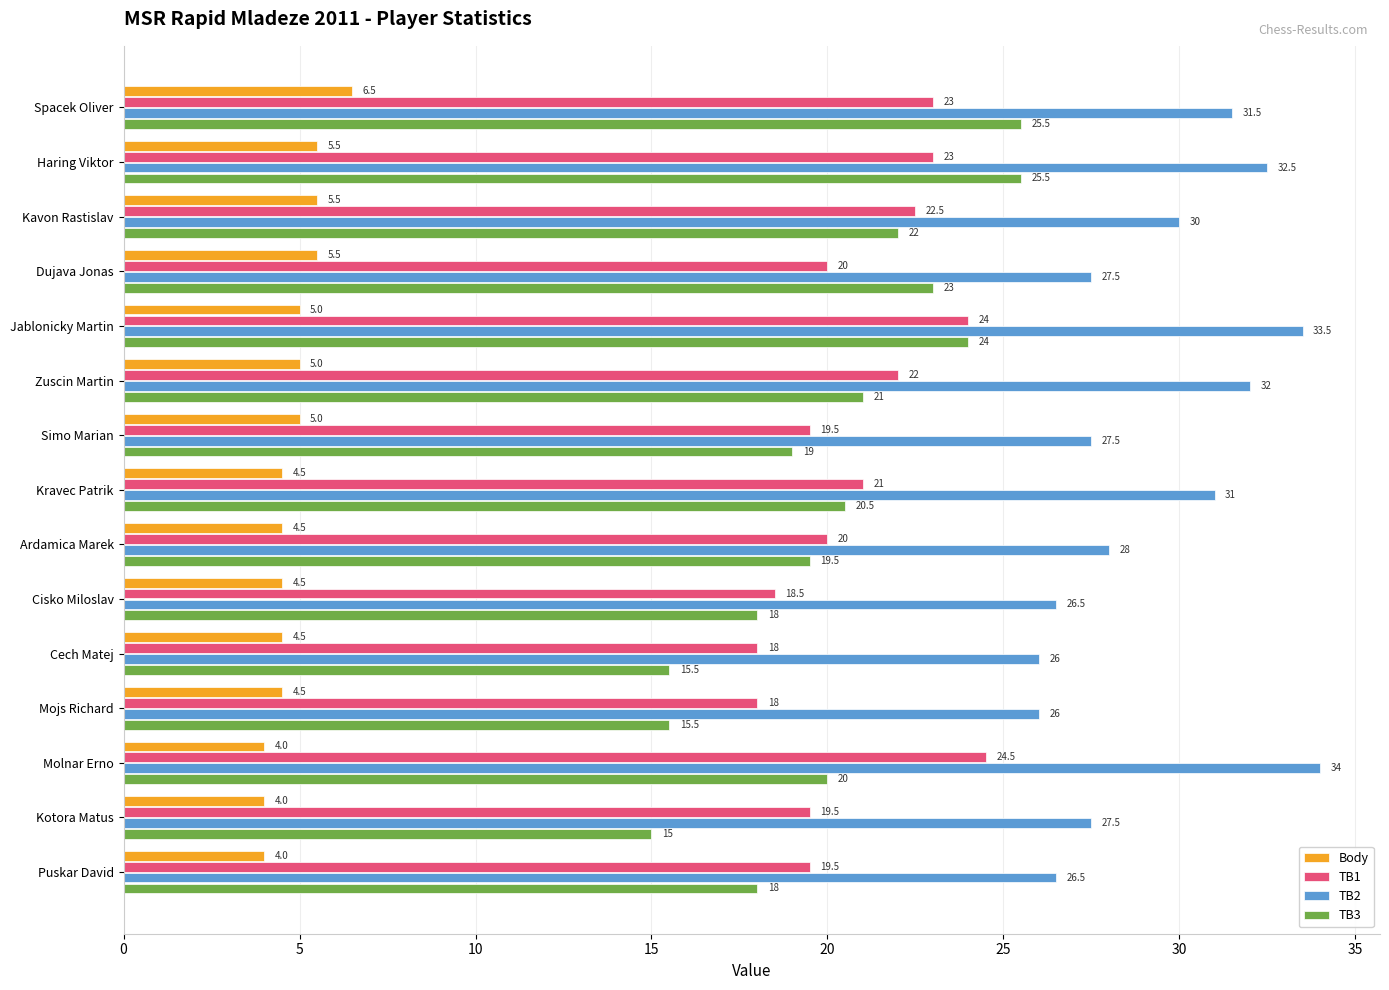

What is the total value across all series at Cisko Miloslav?

67.5